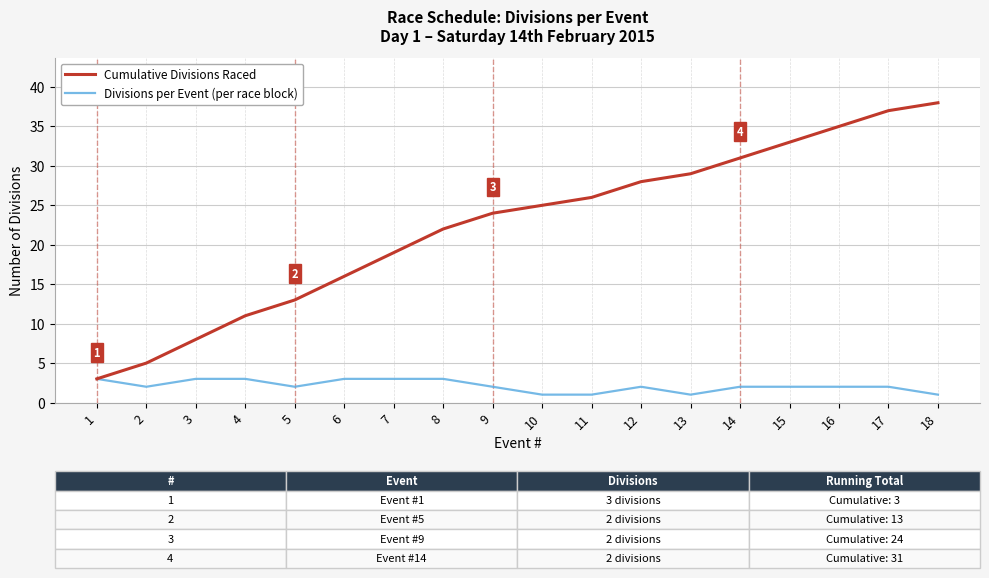

What value does the Divisions per Event (per race block) series have at 6?

3